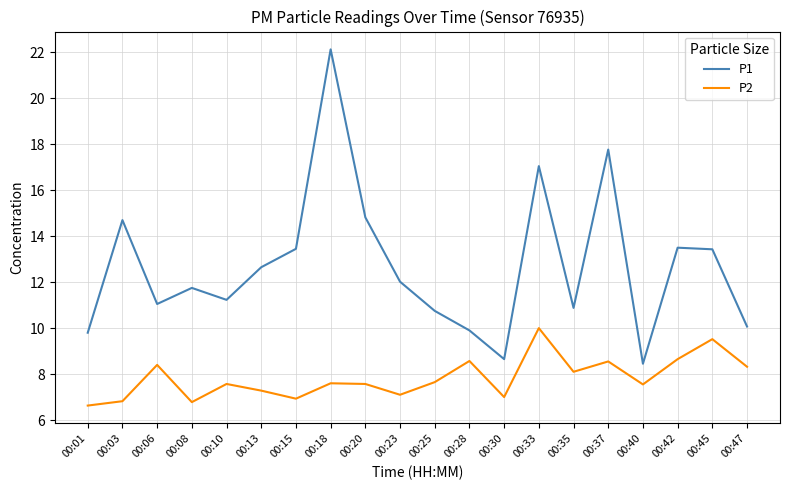

What is the difference between the second highest and second lowest values in the P2 series?

2.7